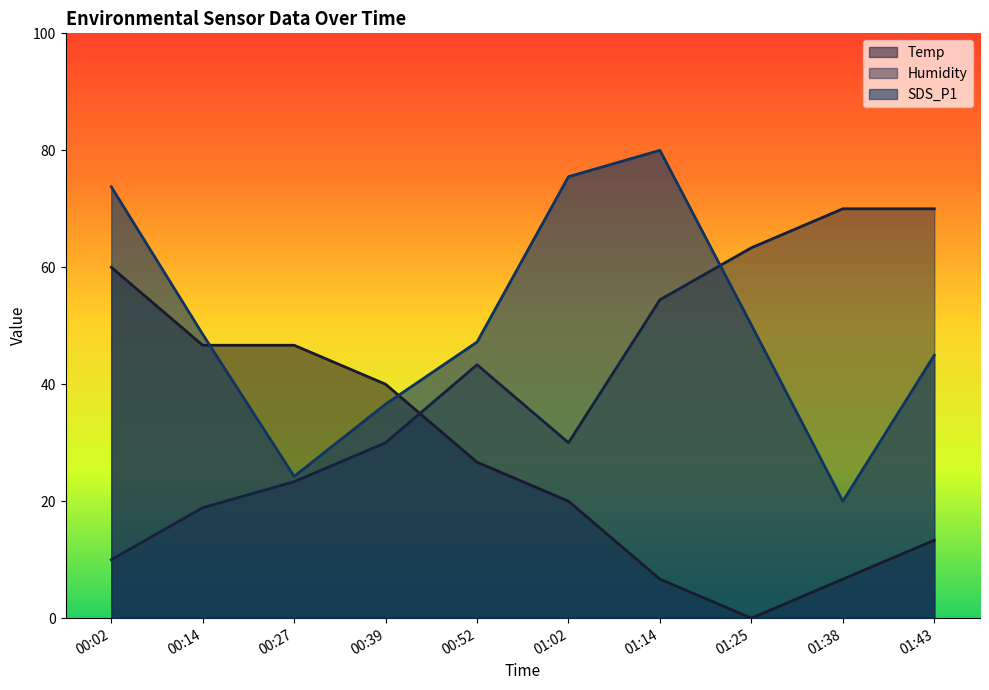

At 00:14, list the series in order from smallest to largest.

Humidity, Temp, SDS_P1